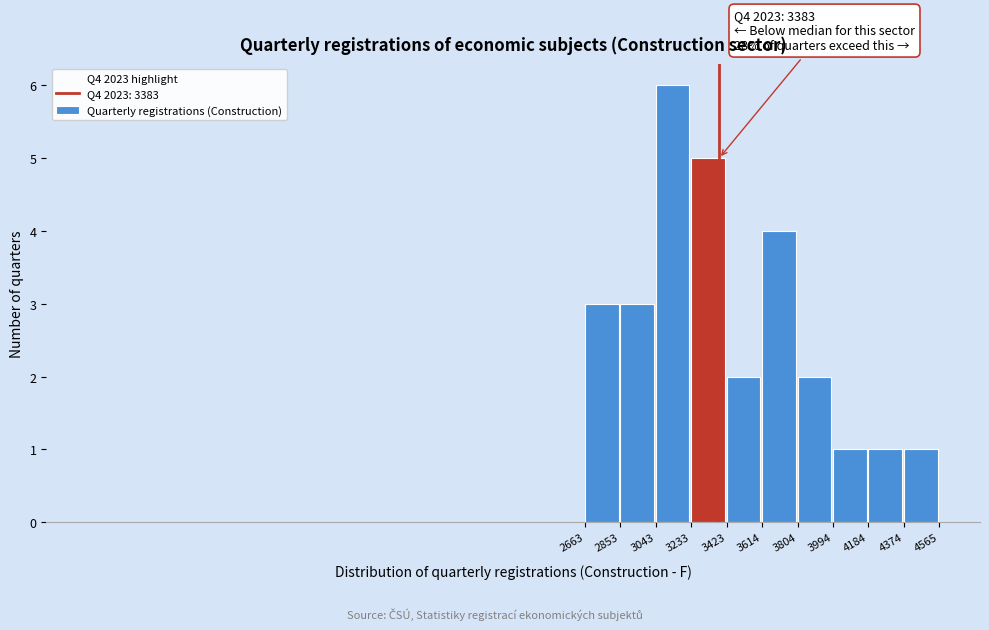

Over which range of the x-axis is the bar tallest?

3043 to 3233